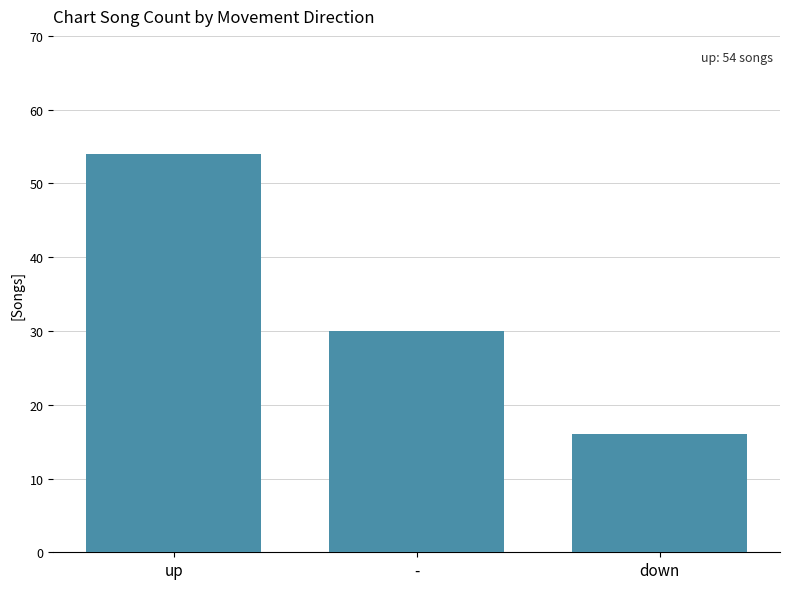

Reading left to right, extract all data points from this chart.

up=54	-=30	down=16